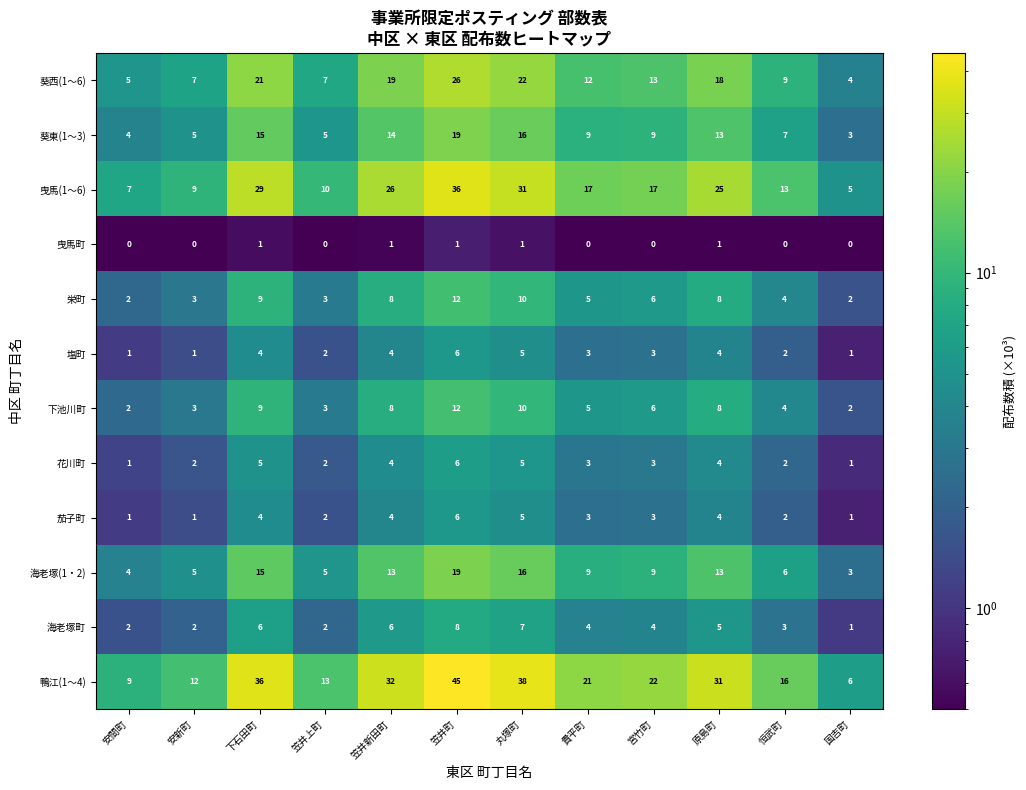

Which series has the widest spread of values?

鴨江(1～4)